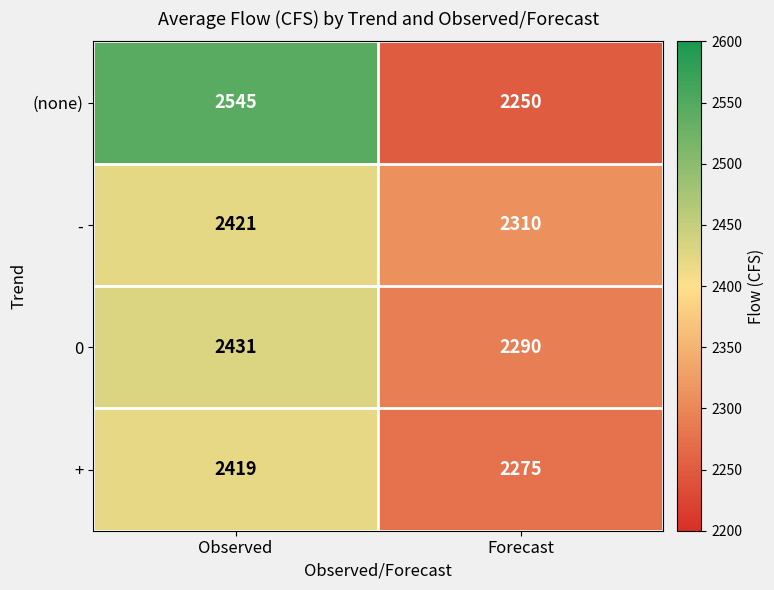

Reading left to right, extract all data points from this chart.

(none): Observed=2545	Forecast=2250
-: Observed=2421	Forecast=2310
0: Observed=2431	Forecast=2290
+: Observed=2419	Forecast=2275